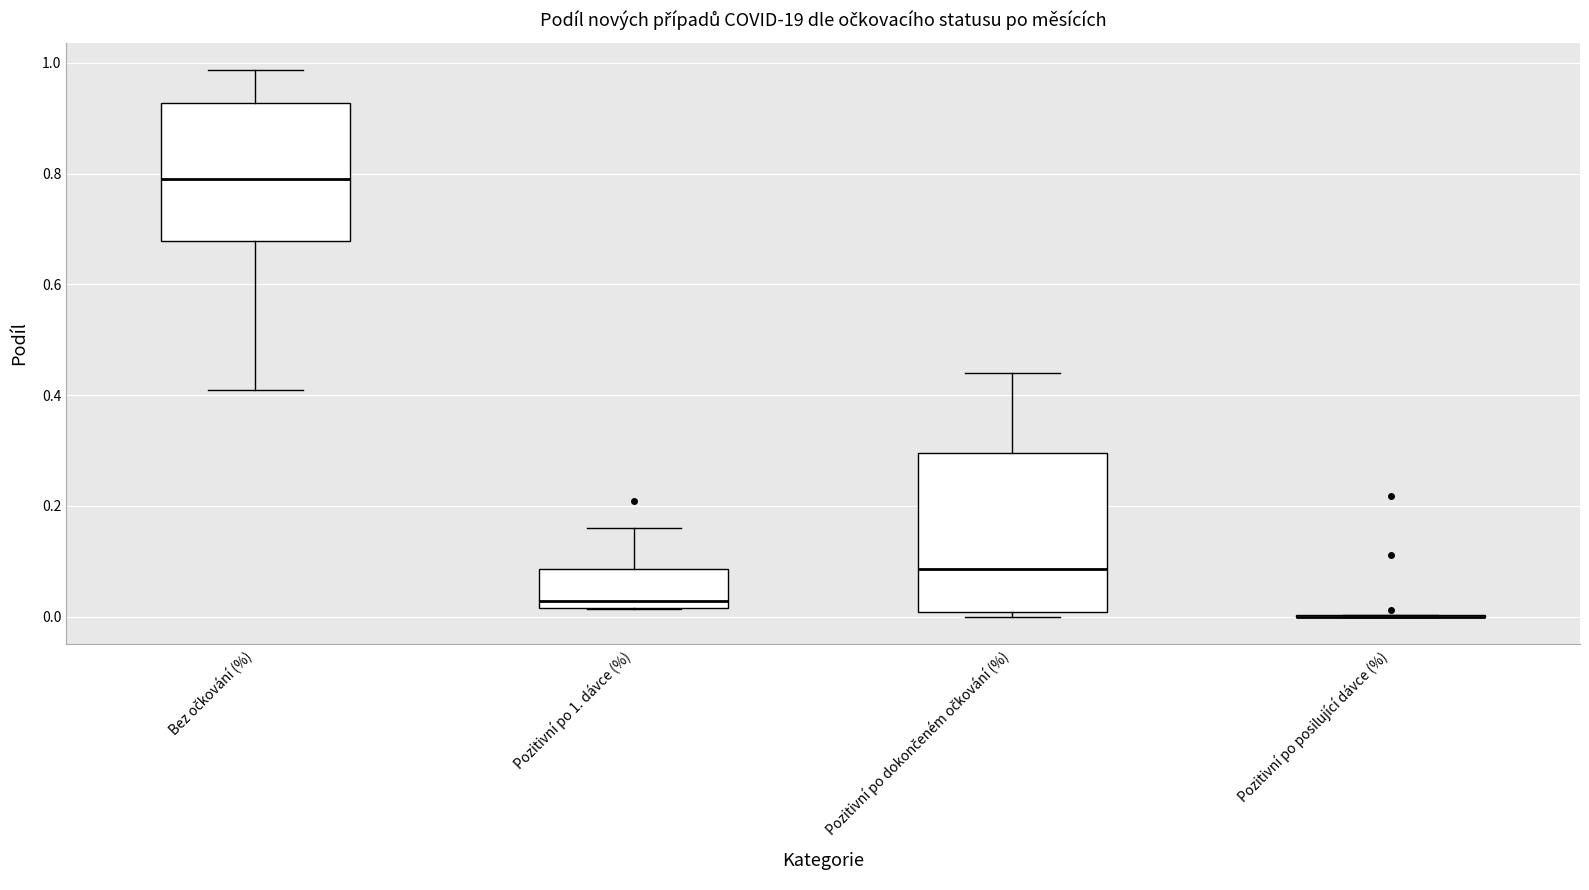

Comparing the boxes themselves (not the whiskers), which one is the tallest?

Pozitivní po dokončeném očkování (%)